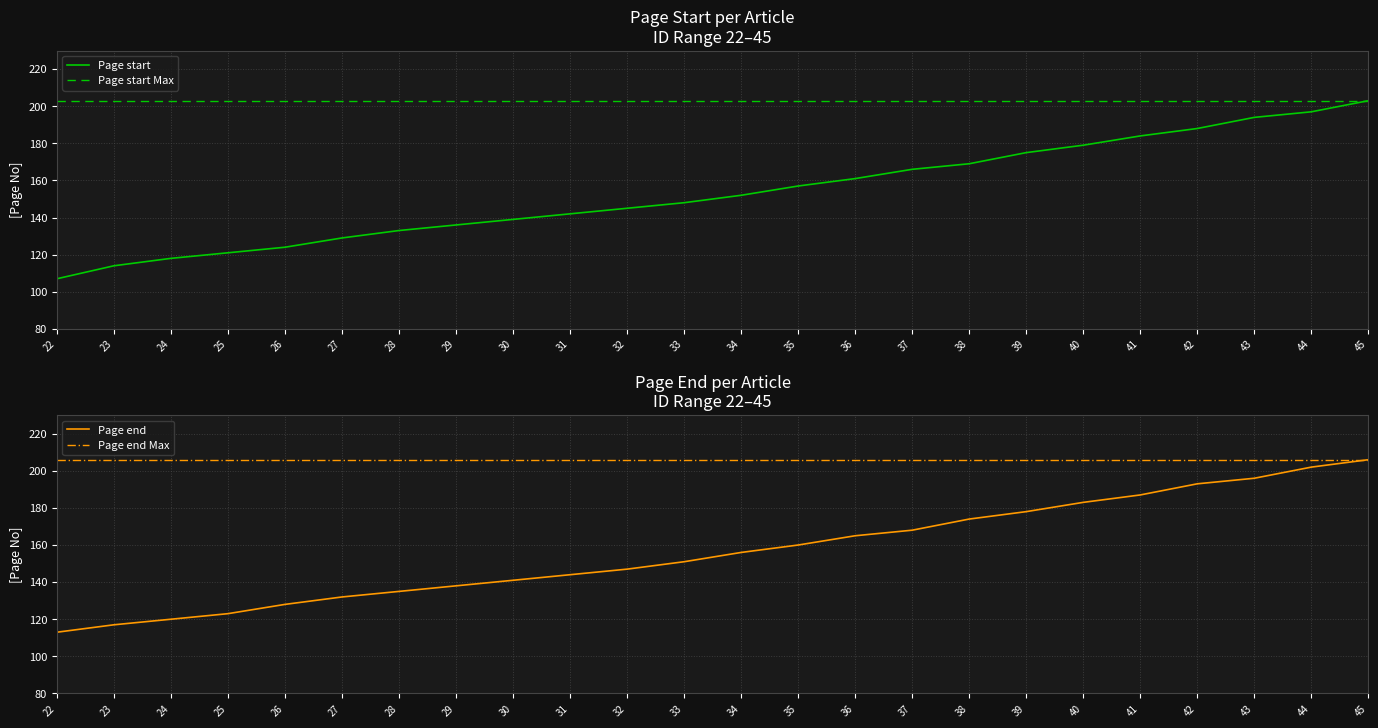

True or false: Page start and Page end intersect in this chart.

False